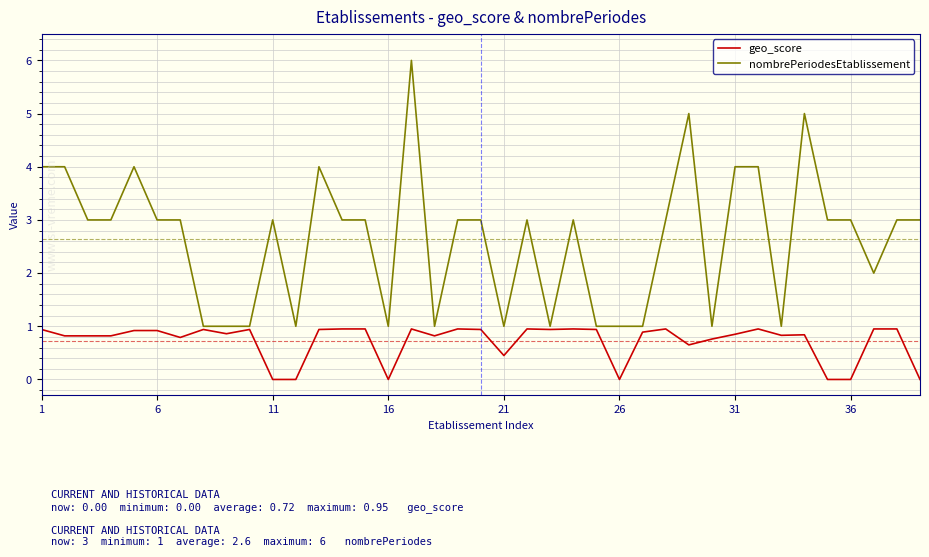

What is the minimum value for nombrePeriodesEtablissement?

1.0